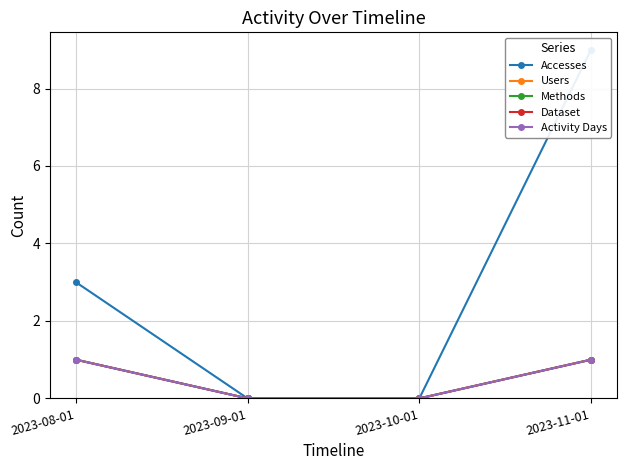

List the series in order of their peak value, lowest first.

Users, Methods, Dataset, Activity Days, Accesses